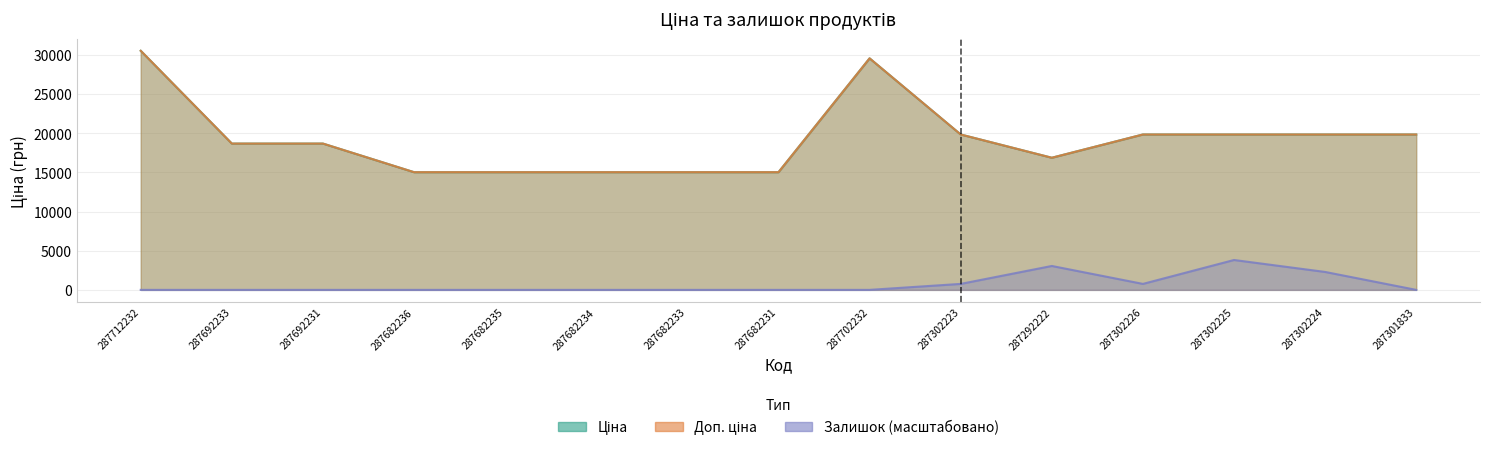

True or false: Залишок has a value of 0.0 at 287682235.

True